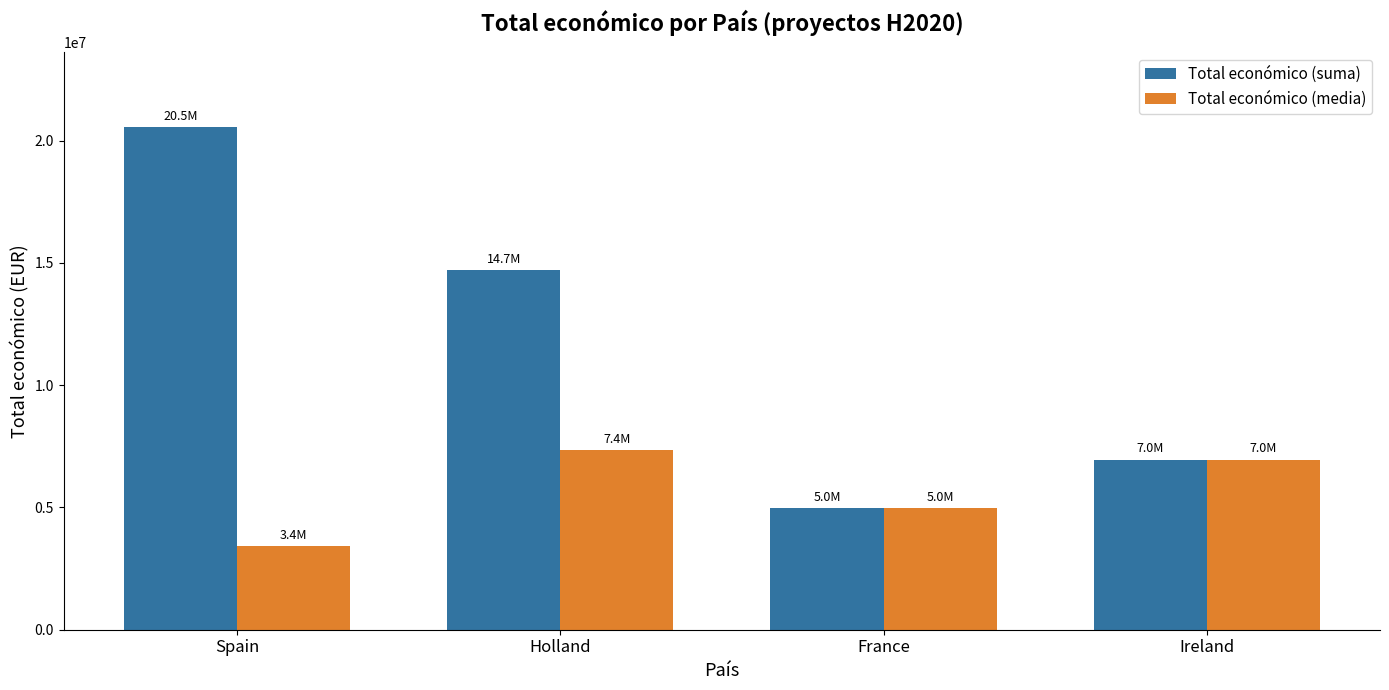

What is the maximum value for Total económico (suma)?

20540392.0